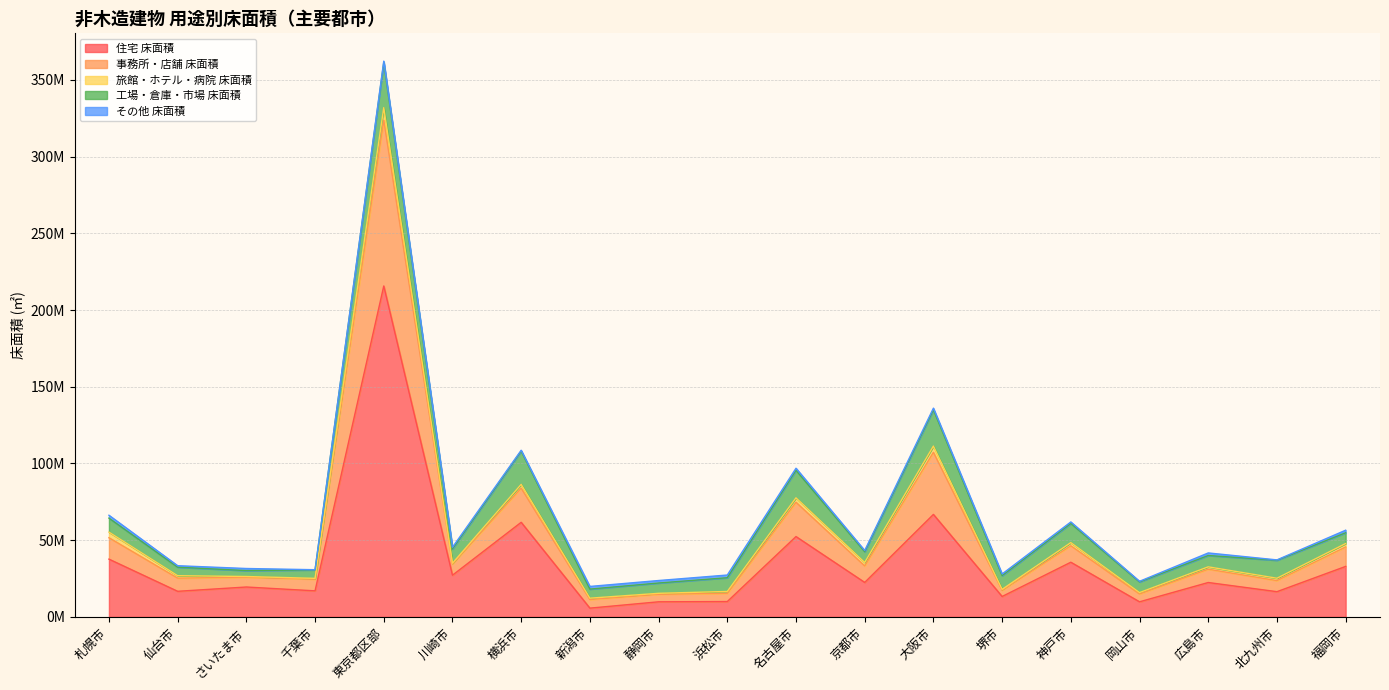

What position from the left is 静岡市?

9